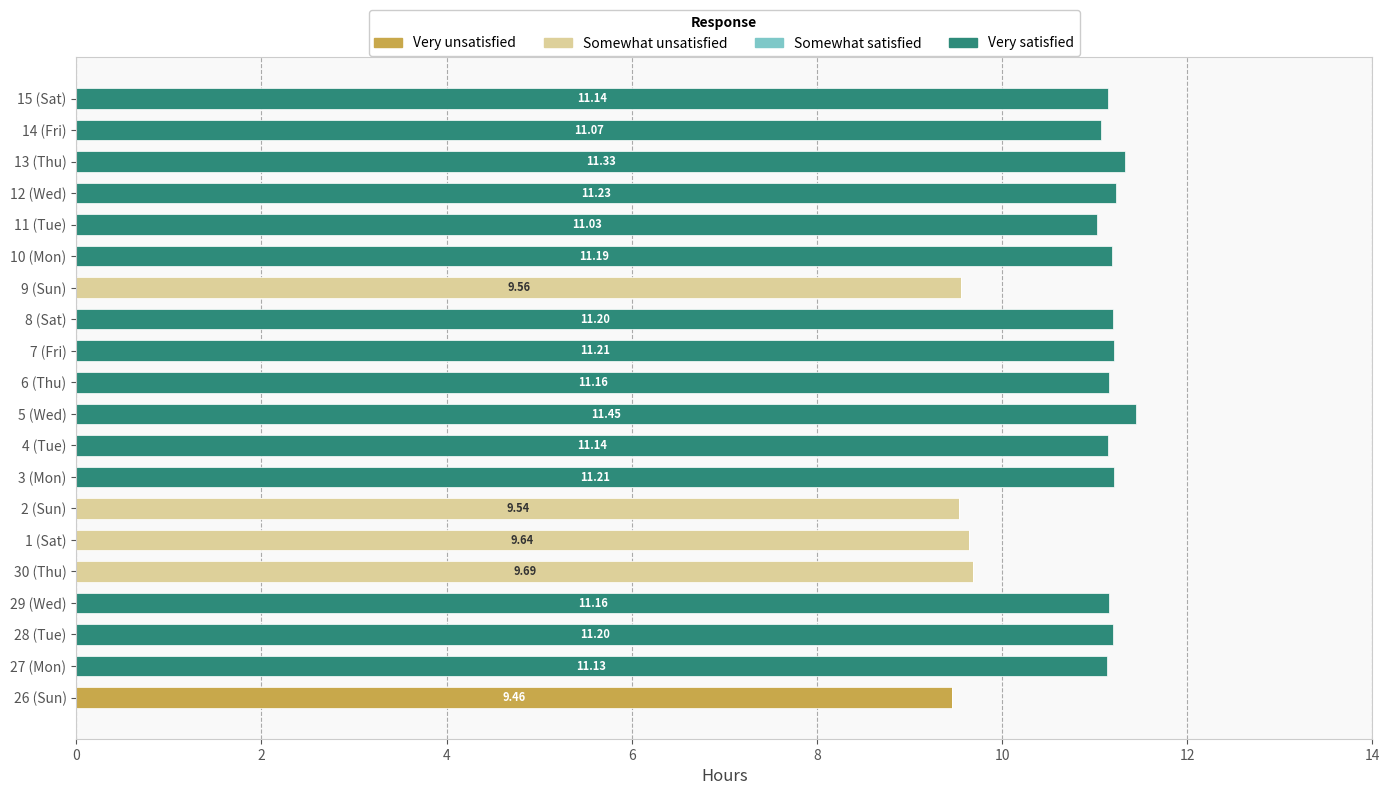

What is the total value across all series at 1 (Sat)?

9.6